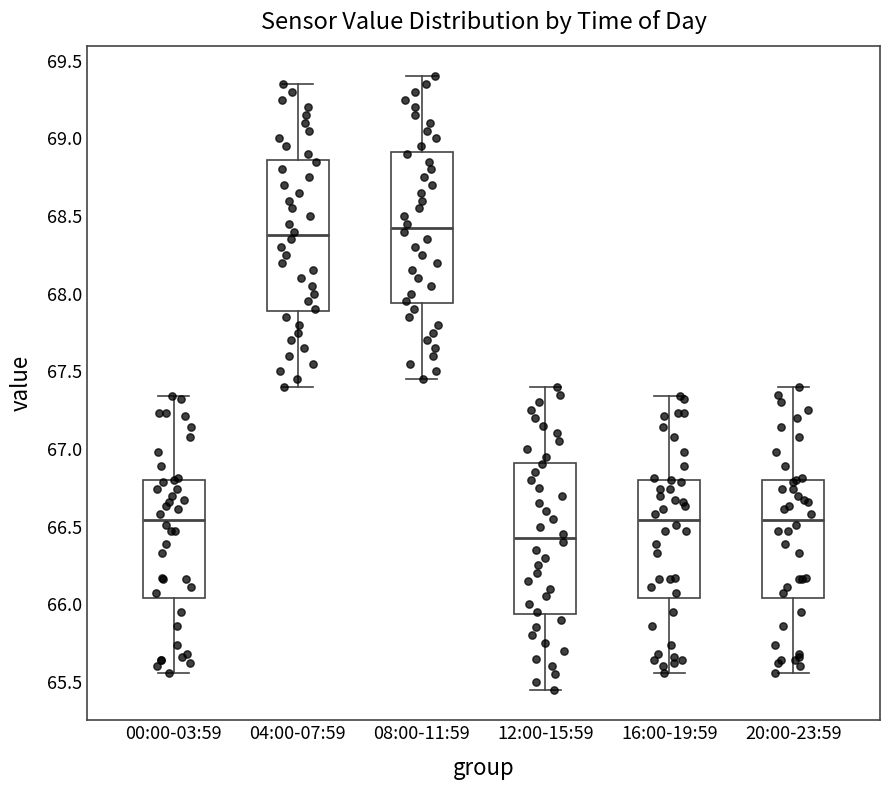

Reading left to right, transcribe this box plot: for each box, give where its median line is, the range the box spans, and where its two whiskers end, as read against the y-axis. The values are not printed on the chart, so give them approximately, as read against the axis.

00:00-03:59: median 66.55, box 66.05 to 66.80, whiskers 65.55 to 67.35
04:00-07:59: median 68.40, box 67.90 to 68.85, whiskers 67.40 to 69.35
08:00-11:59: median 68.45, box 67.95 to 68.90, whiskers 67.45 to 69.40
12:00-15:59: median 66.45, box 65.95 to 66.90, whiskers 65.45 to 67.40
16:00-19:59: median 66.55, box 66.05 to 66.80, whiskers 65.55 to 67.35
20:00-23:59: median 66.55, box 66.05 to 66.80, whiskers 65.55 to 67.40